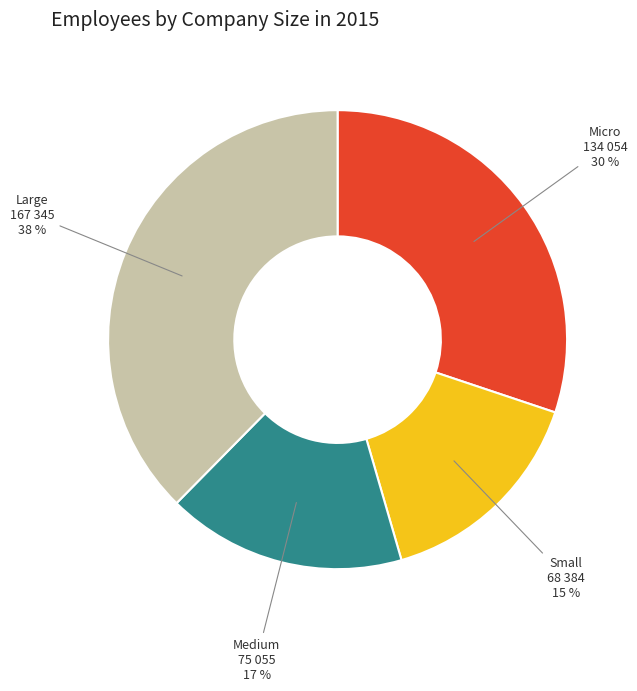

Is there any slice that represents more than half of the pie?

No